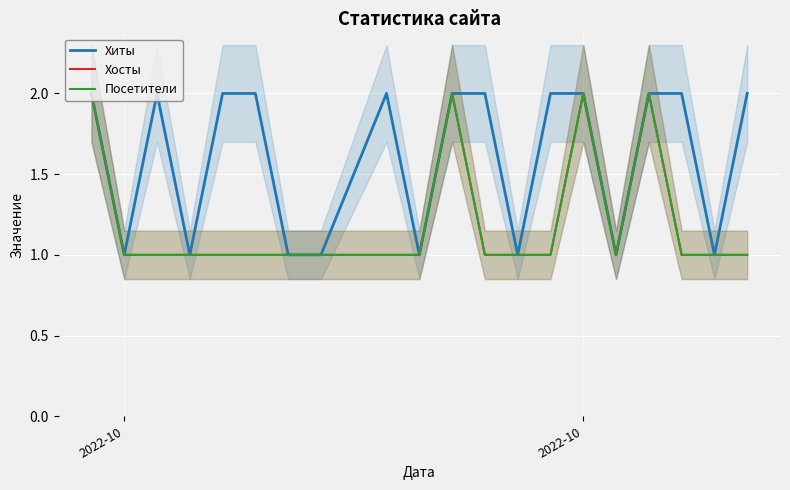

Is it true that Хиты equals 2 at 3?

False